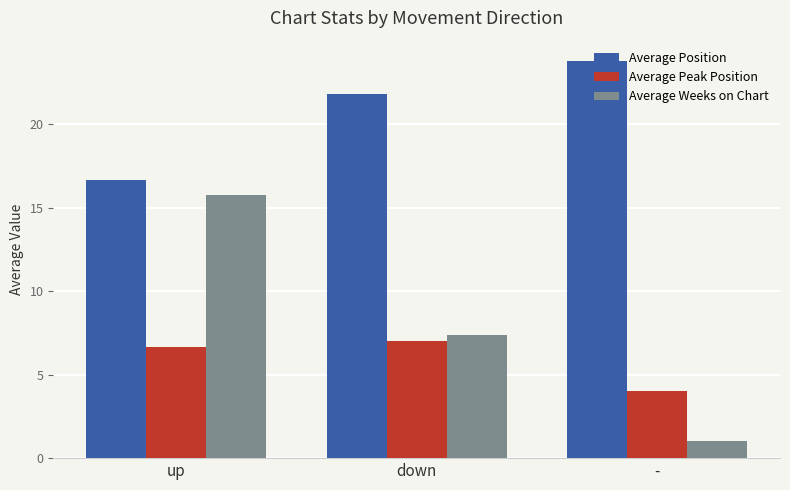

What is the highest value of the Average Weeks on Chart series?

15.7